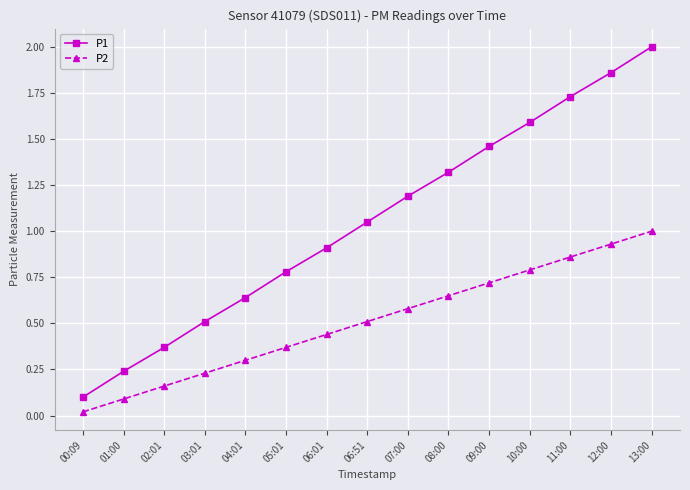

How many values in the P1 series are below 1?

7